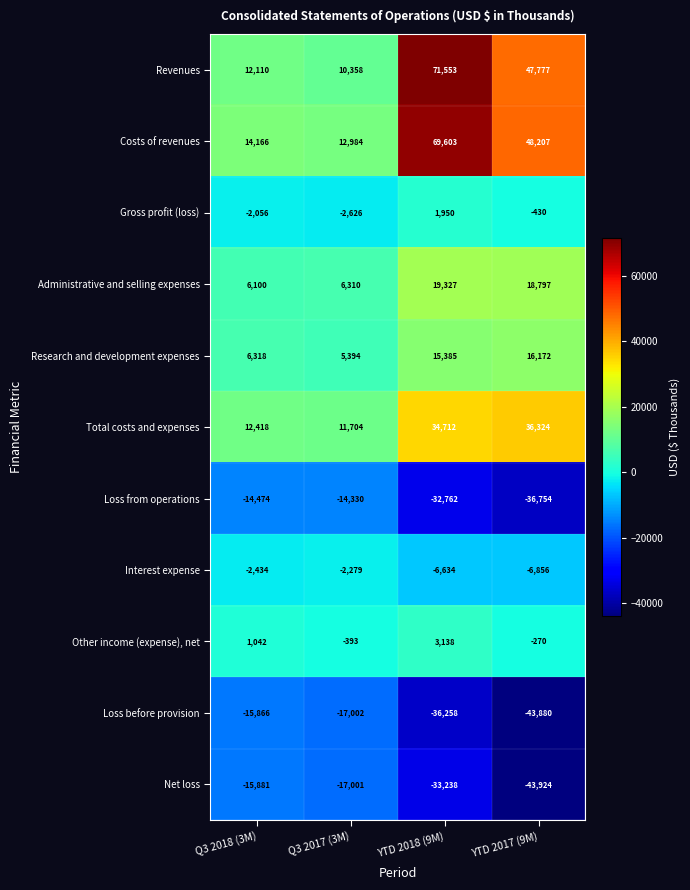

The Revenues series shows 5255 at Q3 2018 (3M). True or false?

False